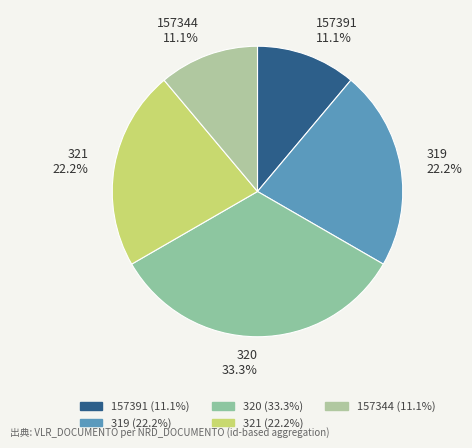

Does 157391 represent more than half of the total?

No